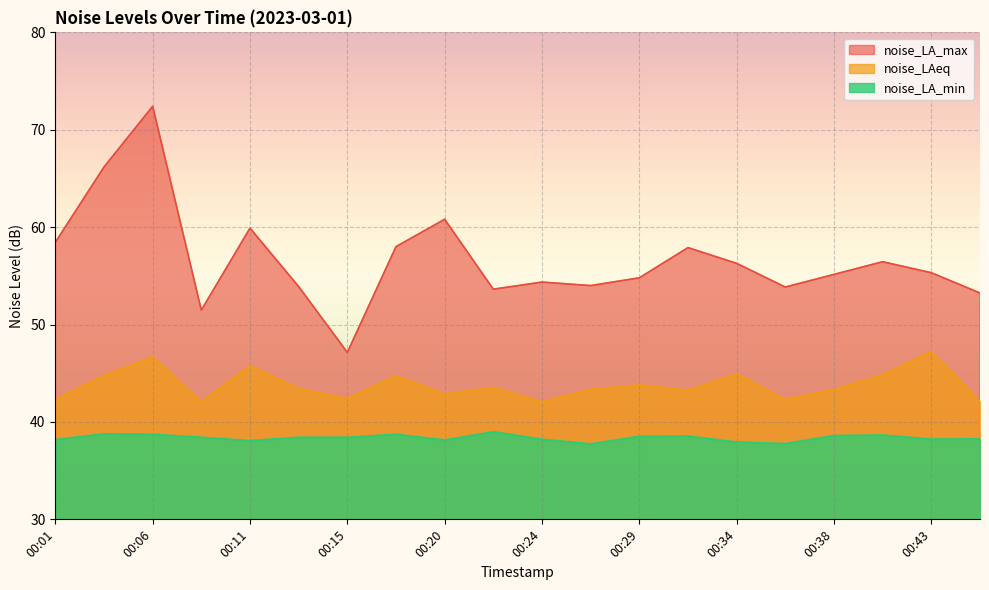

Rank the series by their maximum value, from lowest to highest.

noise_LA_min, noise_LAeq, noise_LA_max